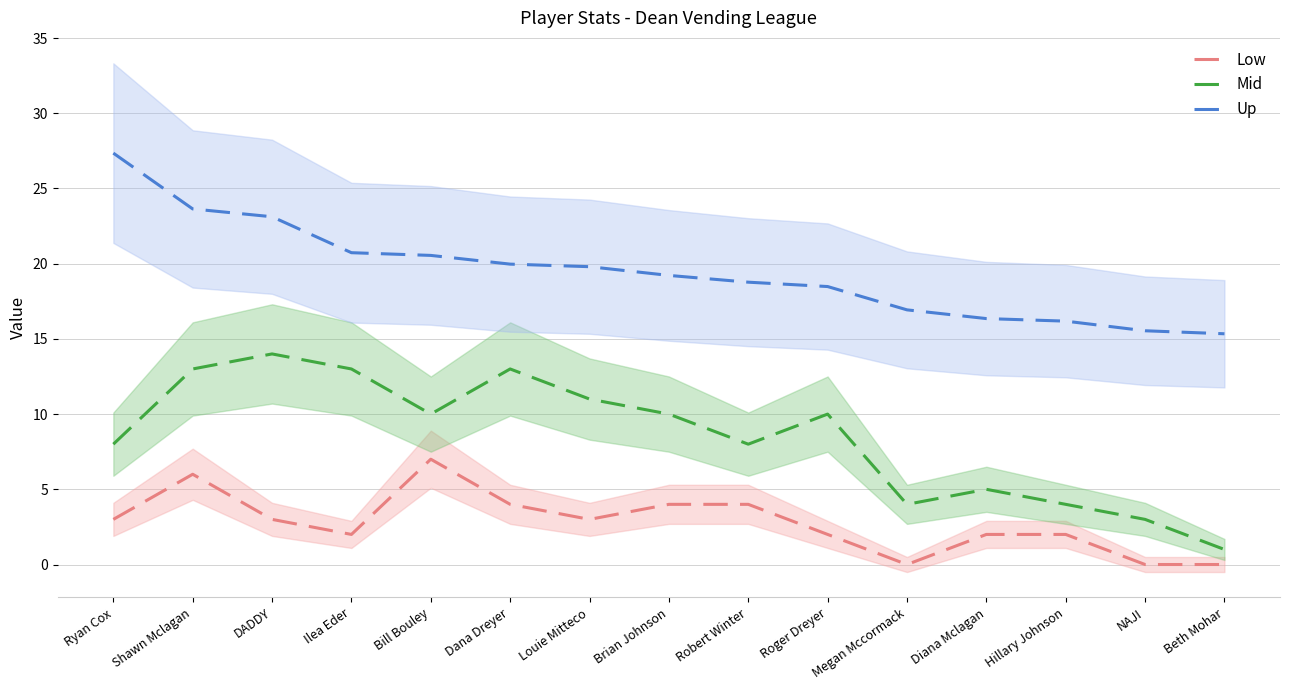

True or false: Low has a value of 7.0 at Bill Bouley.

True